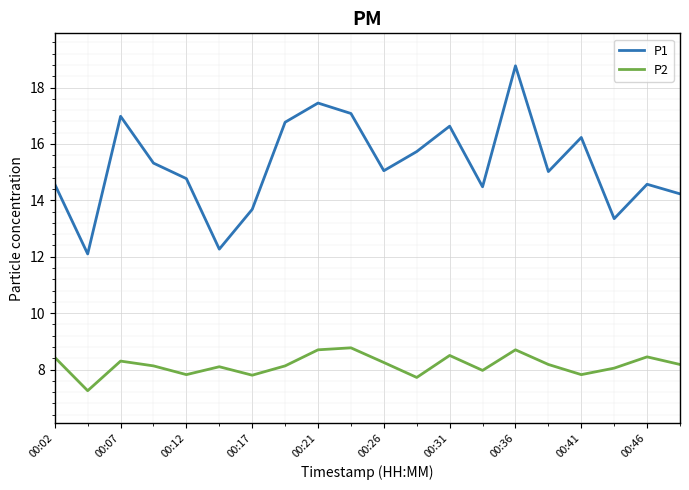

Which series has the largest total across all categories?

P1